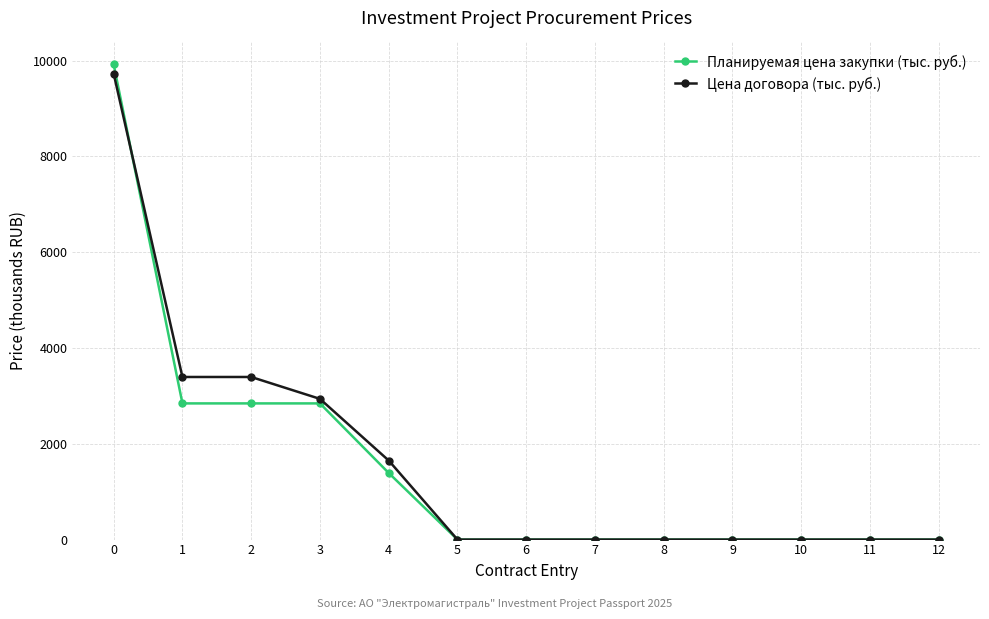

At how many categories does at least one series exceed 1715?

4